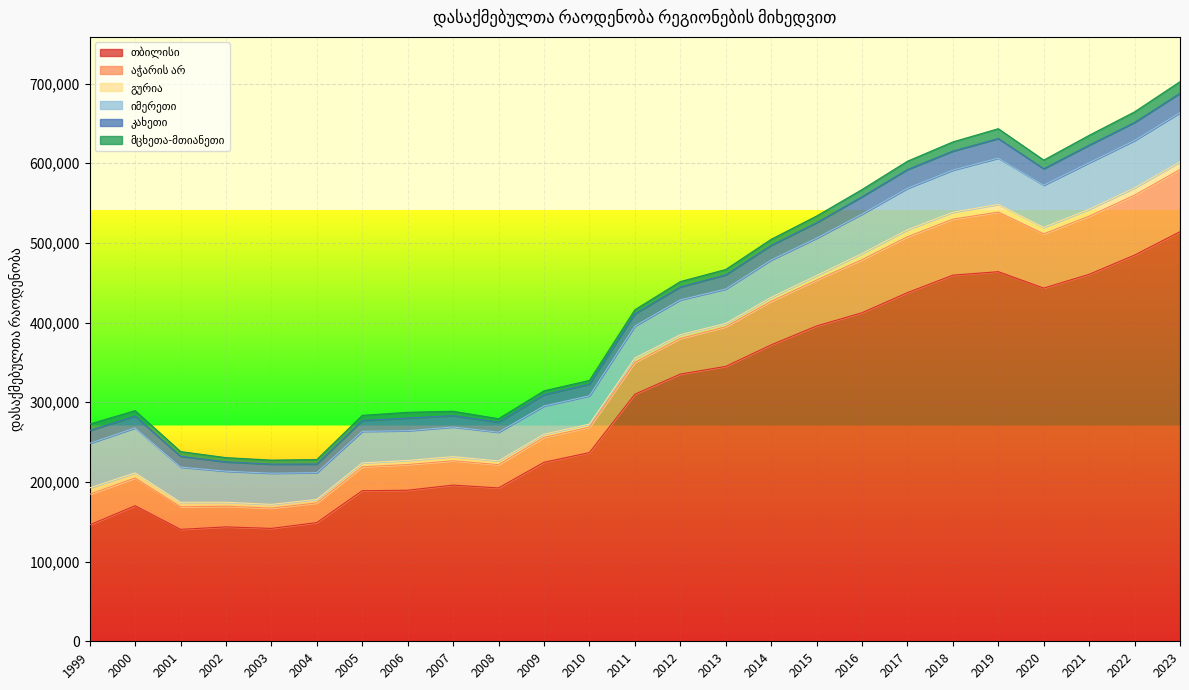

At how many categories does at least one series exceed 124771?

25